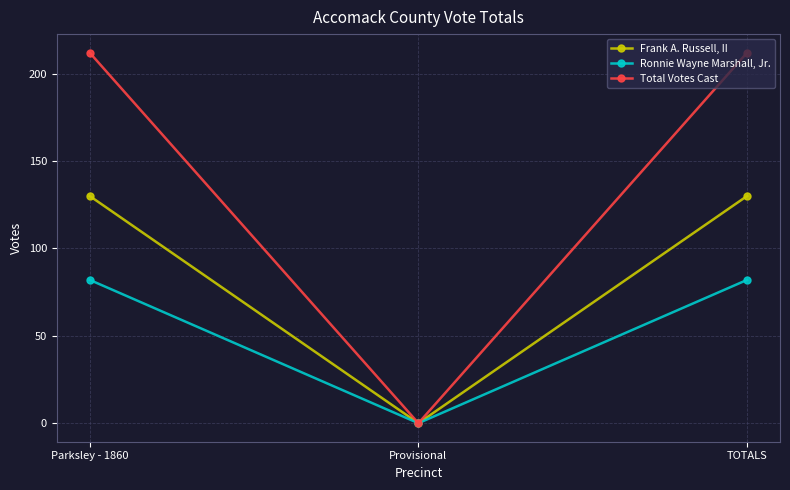

Count the Frank A. Russell, II values in the range 0 to 130.

3